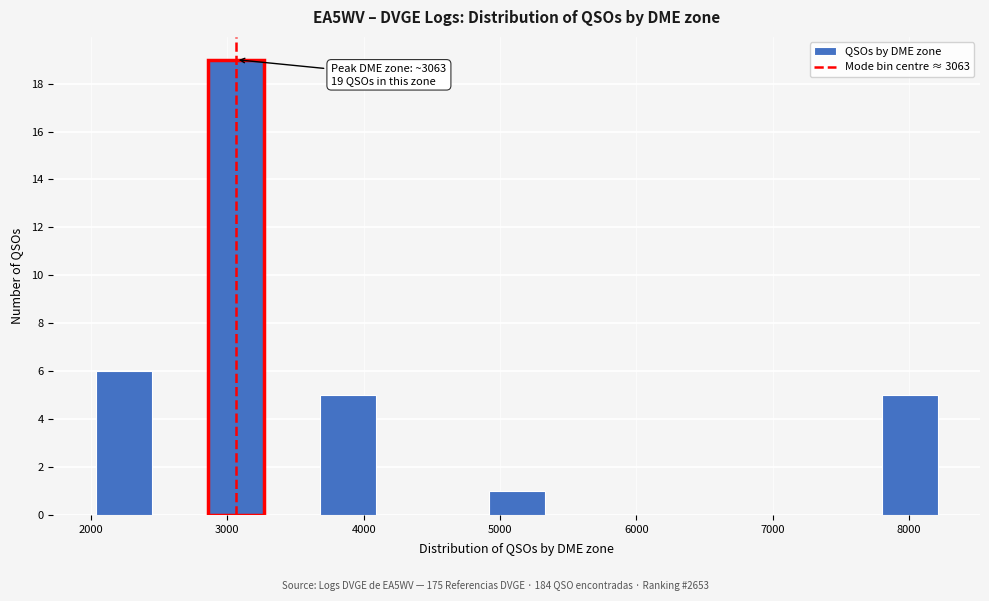

Over which range of the x-axis is the bar tallest?

2900 to 3300